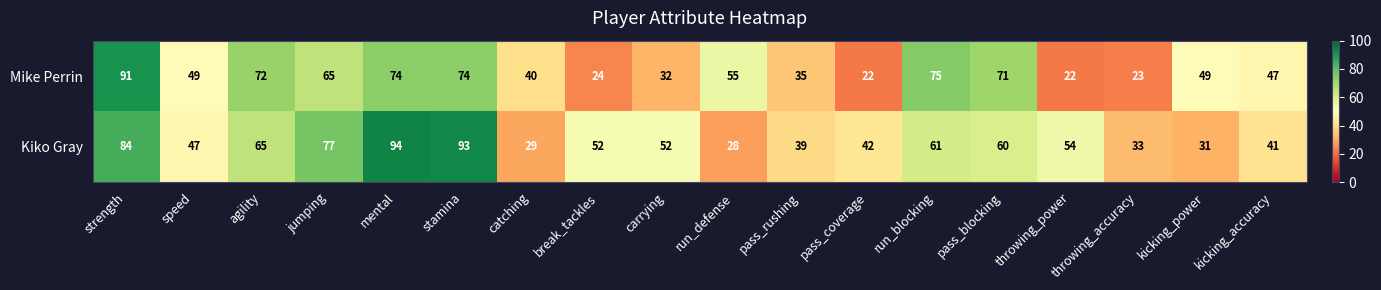

What is the smallest value displayed?

22